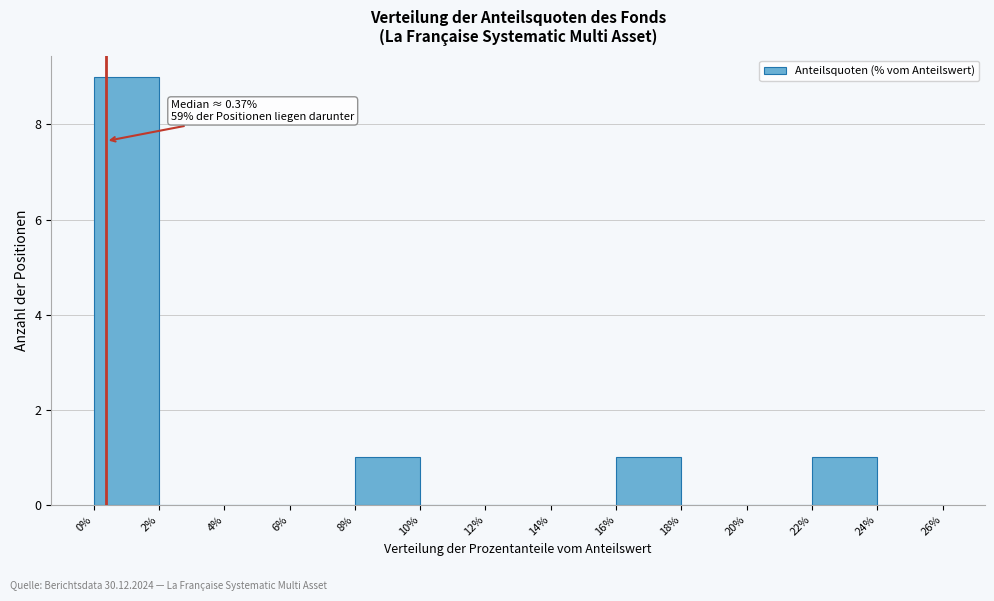

Which range on the x-axis has the tallest bar?

0% to 2%